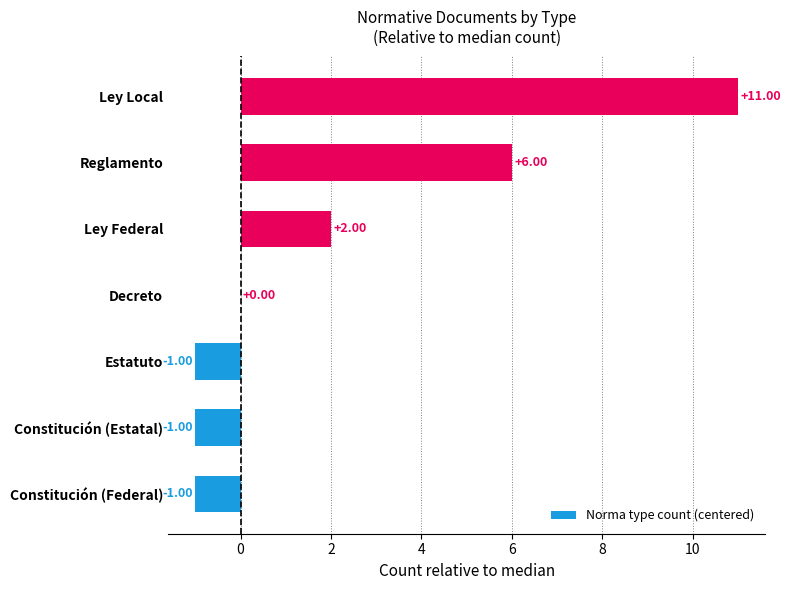

Between Ley Local and Reglamento, which is larger?

Ley Local